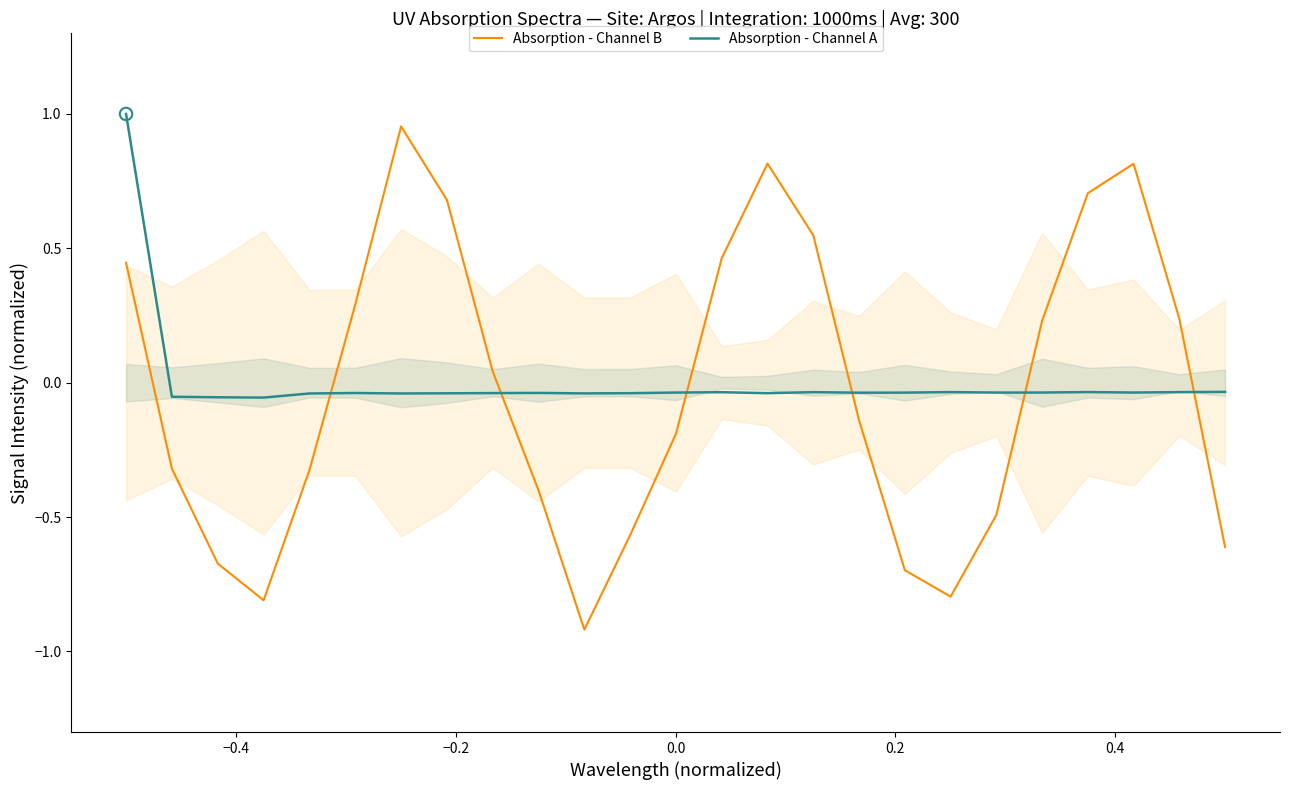

Which series has the largest total across all categories?

Absorption - Channel A